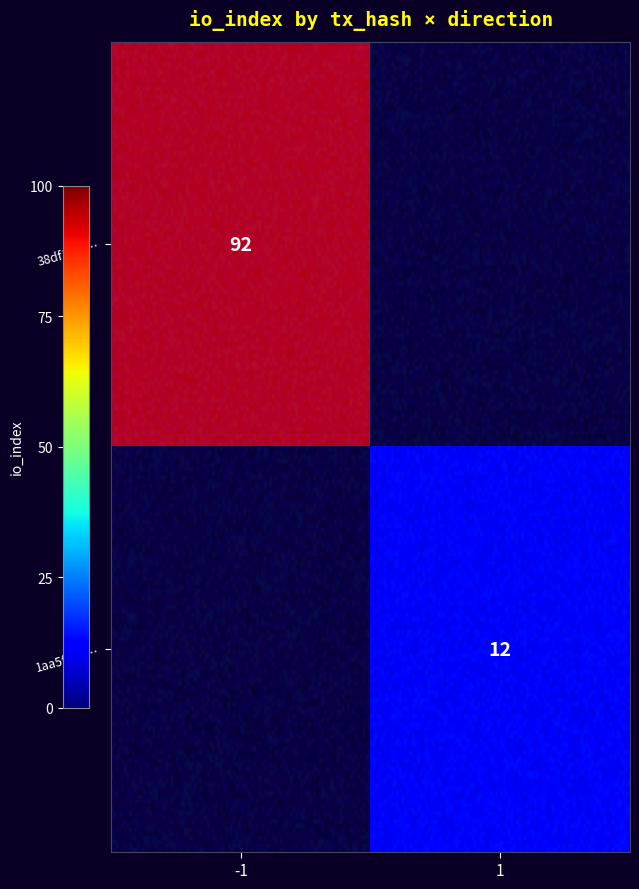

How many data points in 38df1f6aaeedc367a672b6465c328405db09644 are less than 92?

1